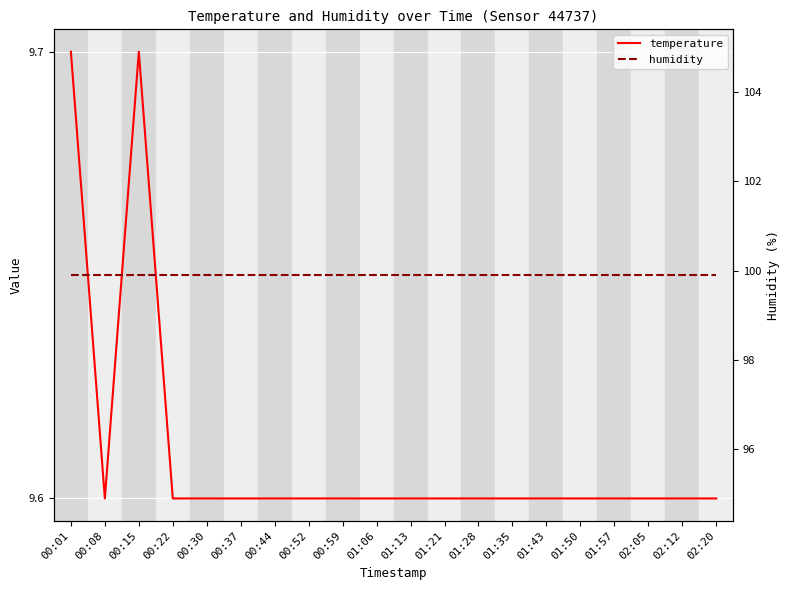

Reading right to left, what are all the values shown in this chart?

temperature: 9.6	9.6	9.6	9.6	9.6	9.6	9.6	9.6	9.6	9.6	9.6	9.6	9.6	9.6	9.6	9.6	9.6	9.7	9.6	9.7
humidity: 99.9	99.9	99.9	99.9	99.9	99.9	99.9	99.9	99.9	99.9	99.9	99.9	99.9	99.9	99.9	99.9	99.9	99.9	99.9	99.9